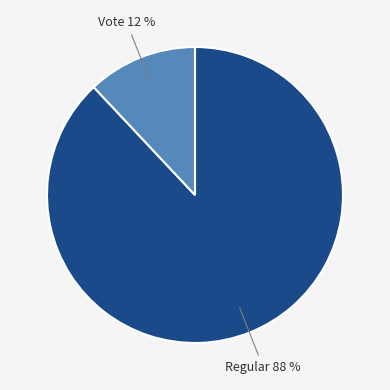

True or false: Vote accounts for 12% of the total.

True